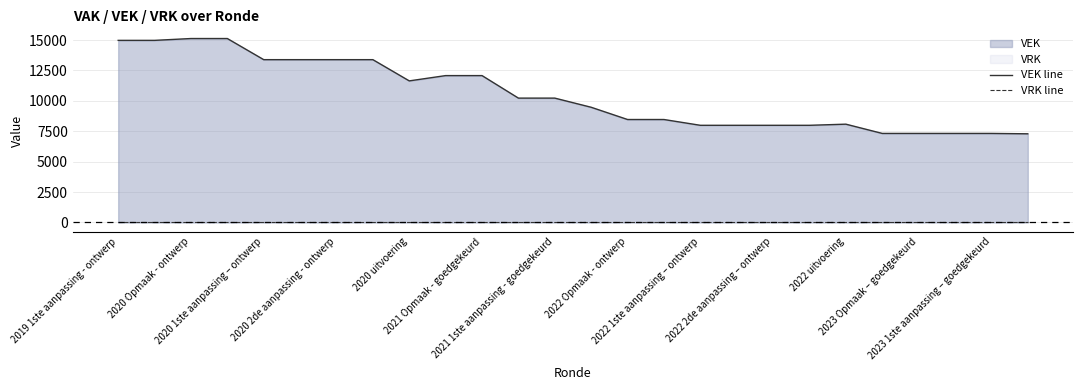

Rank the series by their maximum value, from lowest to highest.

VRK line, VEK line